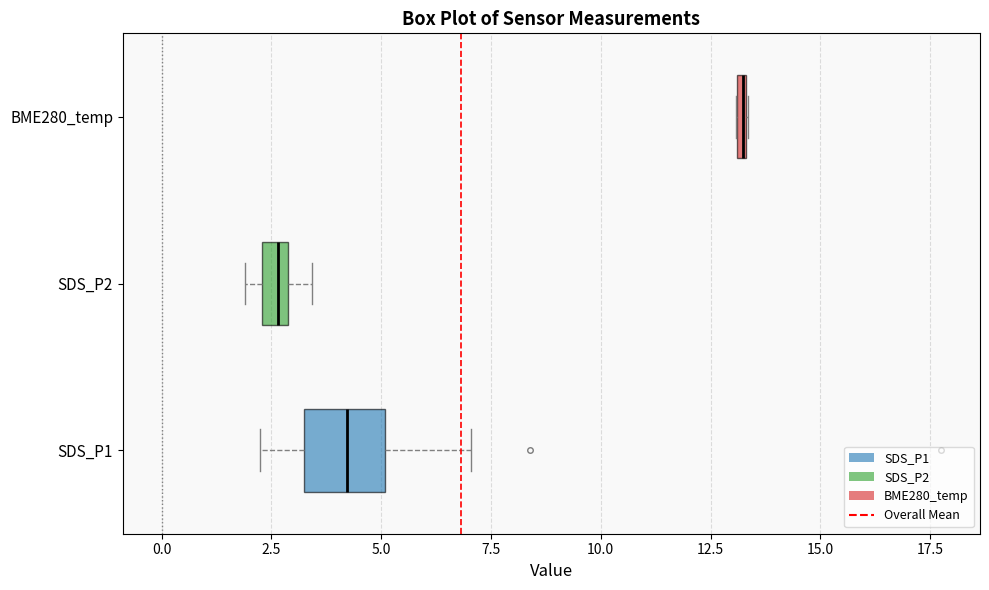

Where does the left whisker of the box for SDS_P1 end on the x-axis? The values are not printed on the chart, so give them approximately, as read against the axis.

2.5